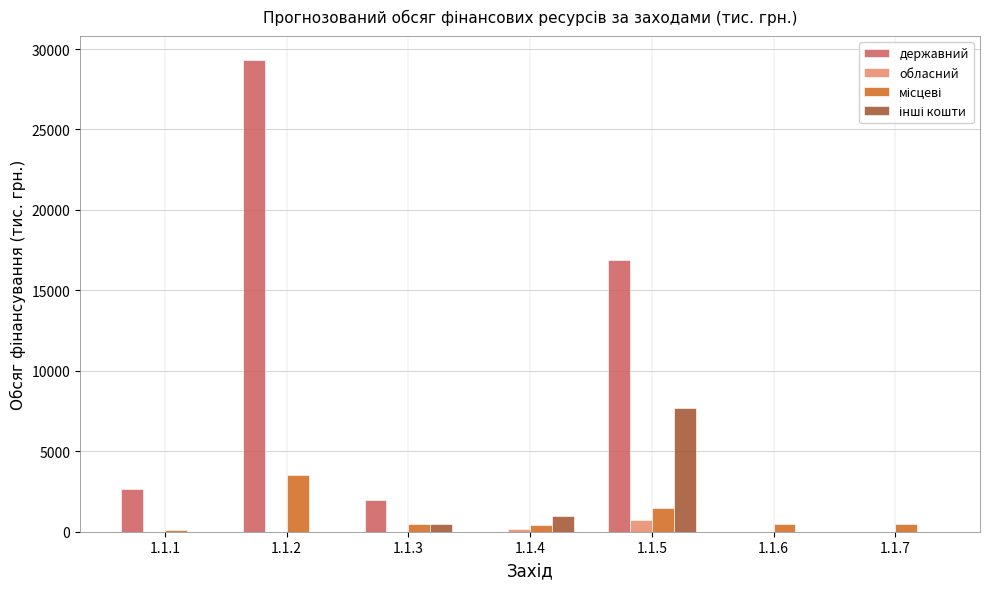

What is the greatest value displayed?

29340.5